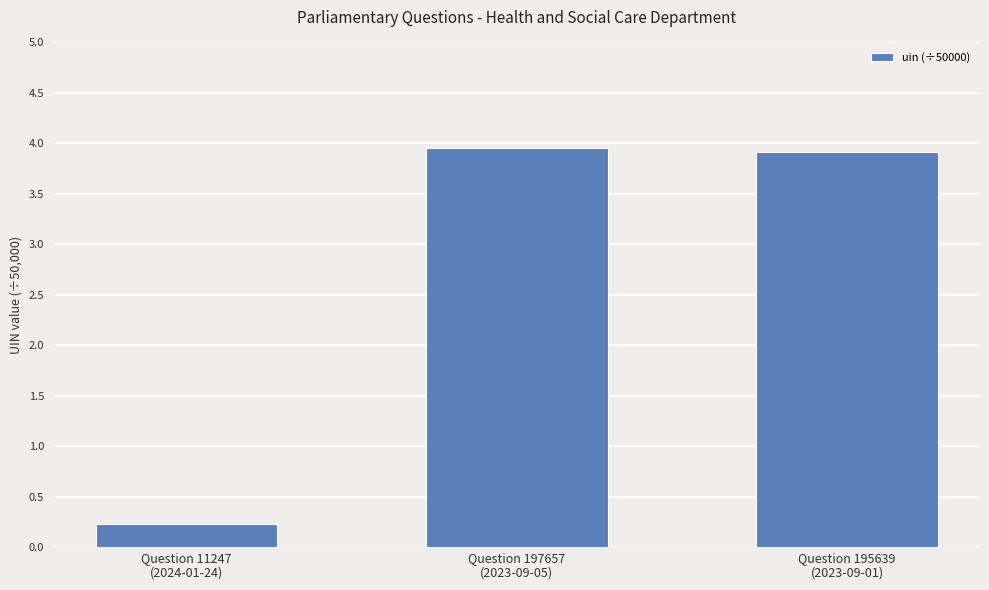

What is the average value?

2.7